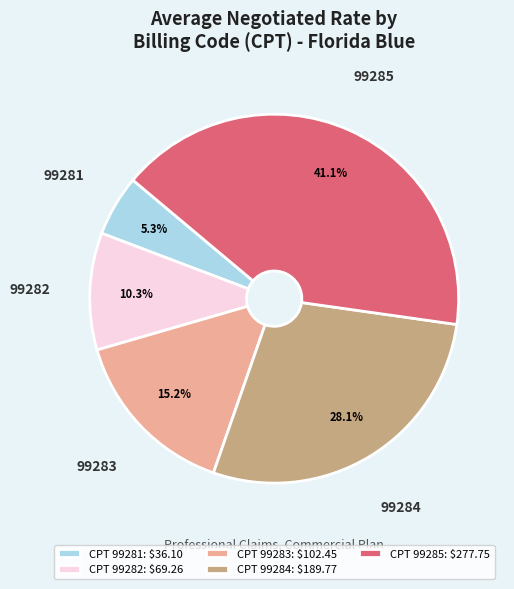

Which slice is the smallest?

99281